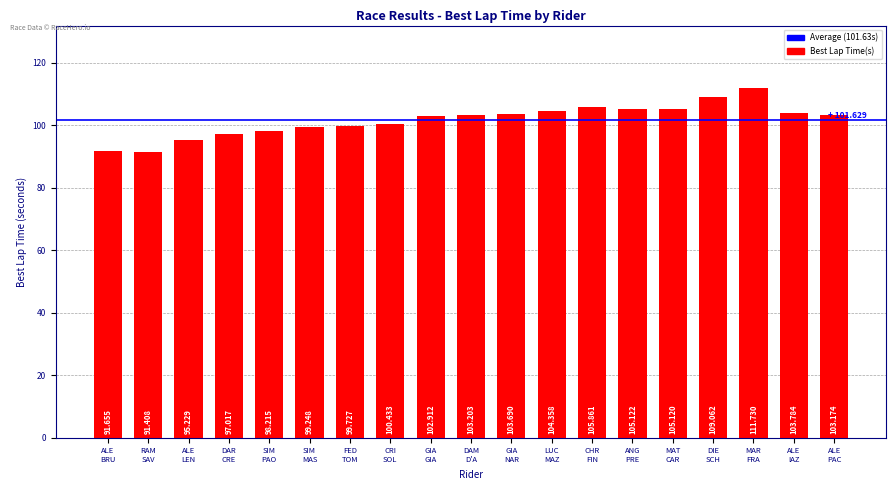

Are the bars horizontal?

No